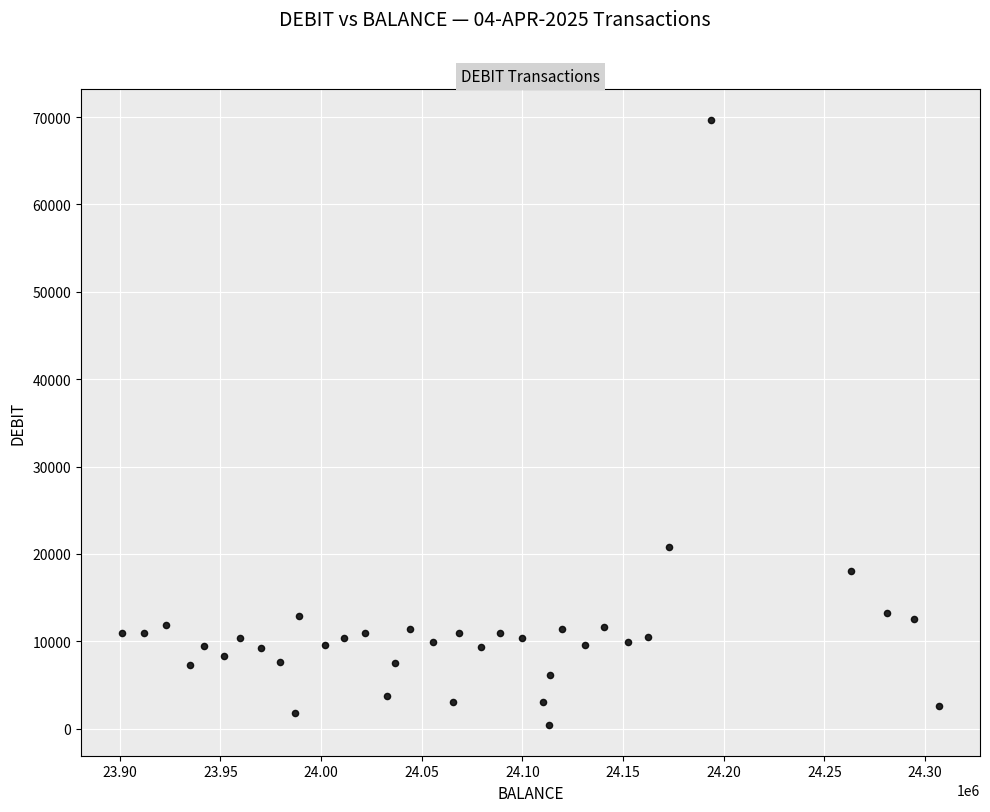

What is the range of Y values (max minus min)?

69317